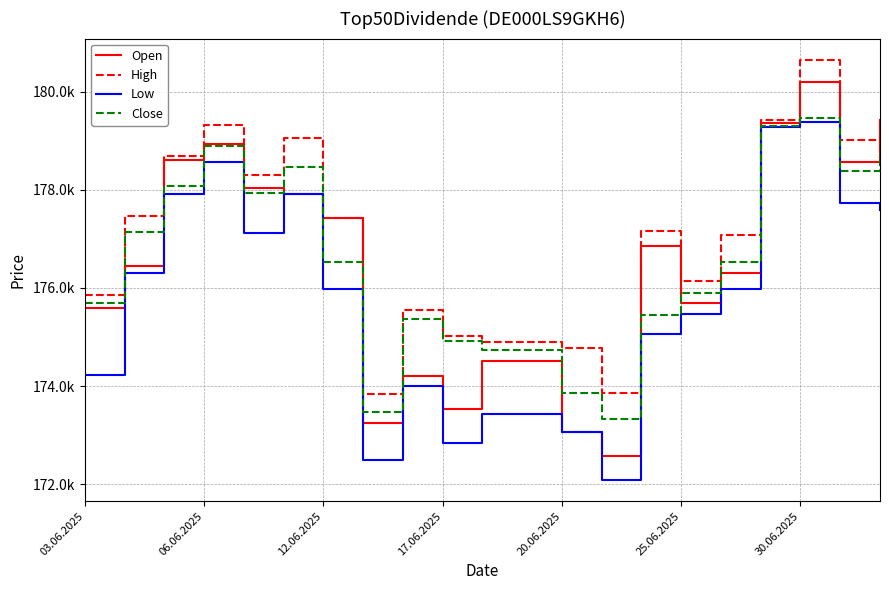

What are all the series names shown in the legend?

Open, High, Low, Close